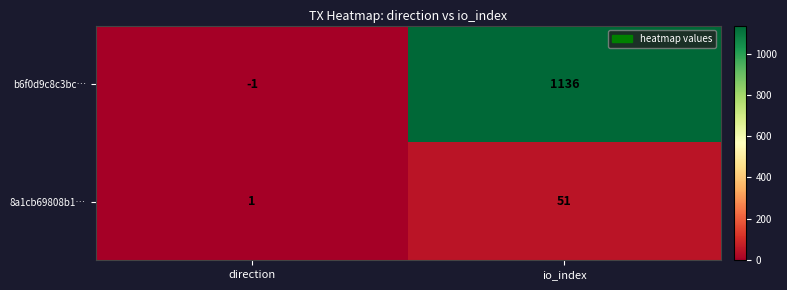

Which category has the highest value in the b6f0d9c8c3bc… series?

io_index